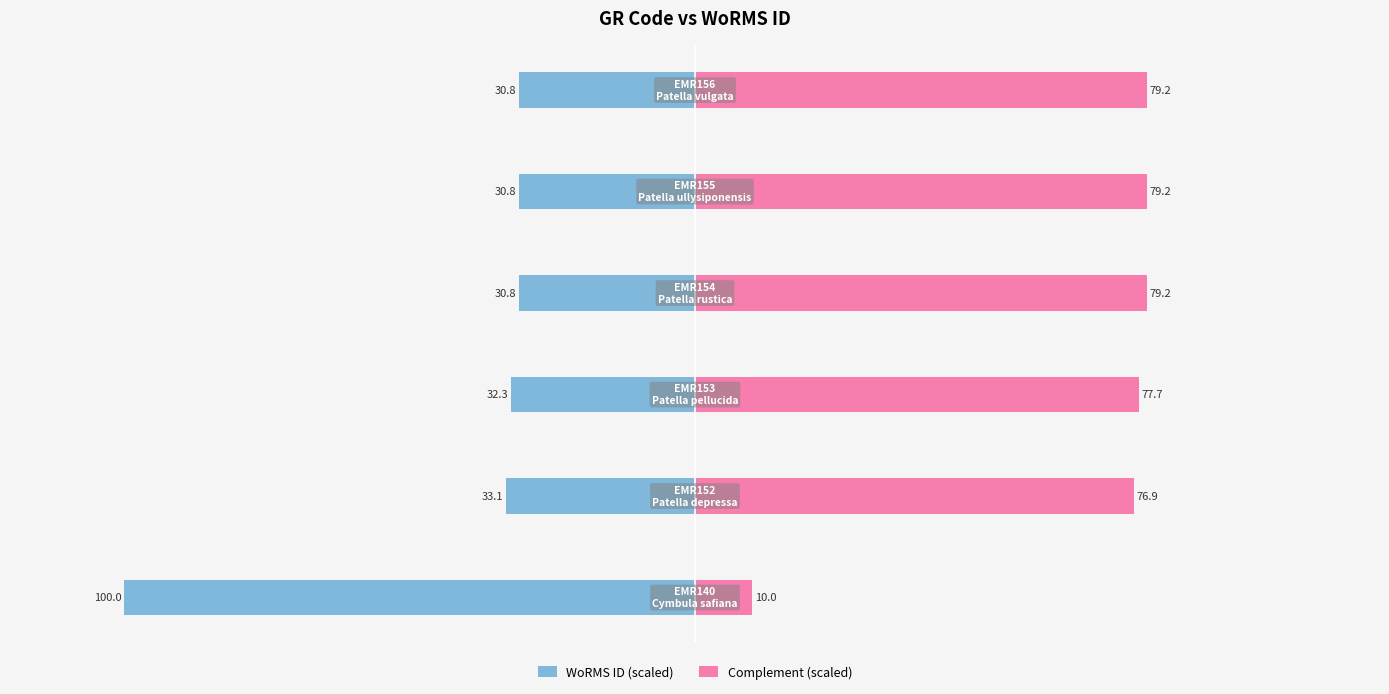

Reading right to left, list all the values displayed in this chart.

WoRMS ID (scaled): -30.8	-30.8	-30.8	-32.3	-33.1	-100.0
Complement (scaled): 79.2	79.2	79.2	77.7	76.9	10.0